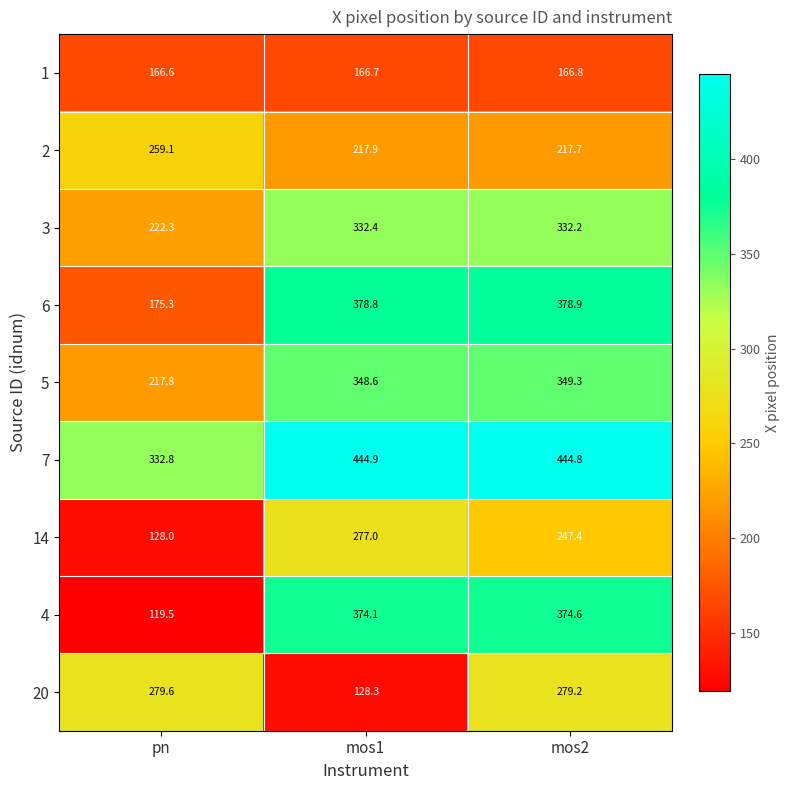

At mos2, list the series in order from smallest to largest.

1, 2, 14, 20, 3, 5, 4, 6, 7